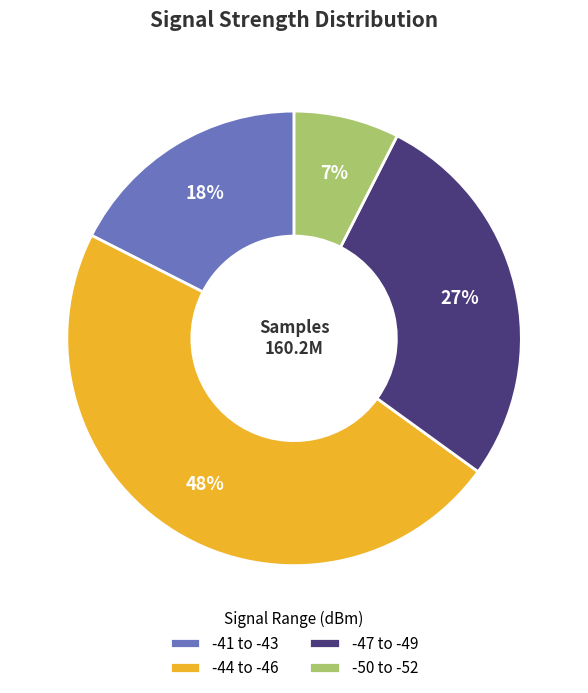

Combined, do -44 to -46 and -41 to -43 account for over 50%?

Yes